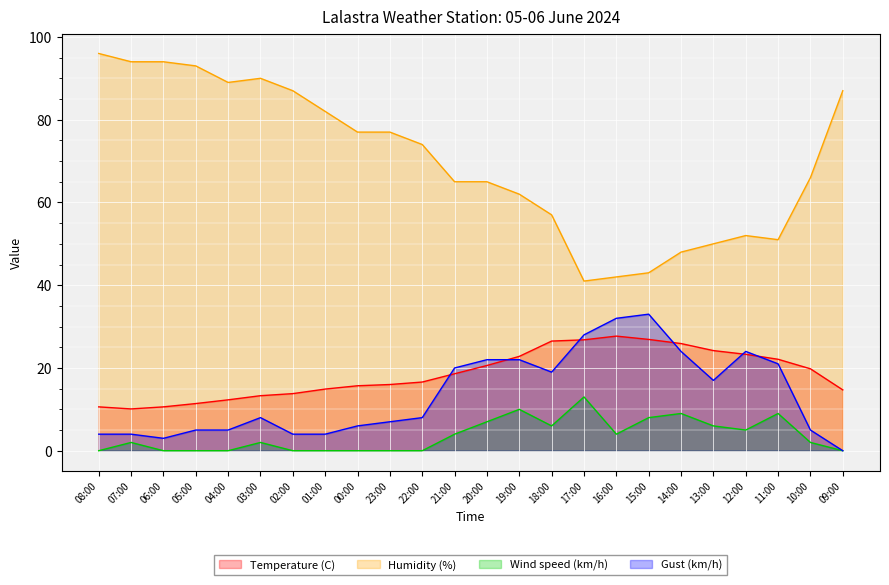

Is it true that Temperature (C) equals 5.3 at 01:00?

False